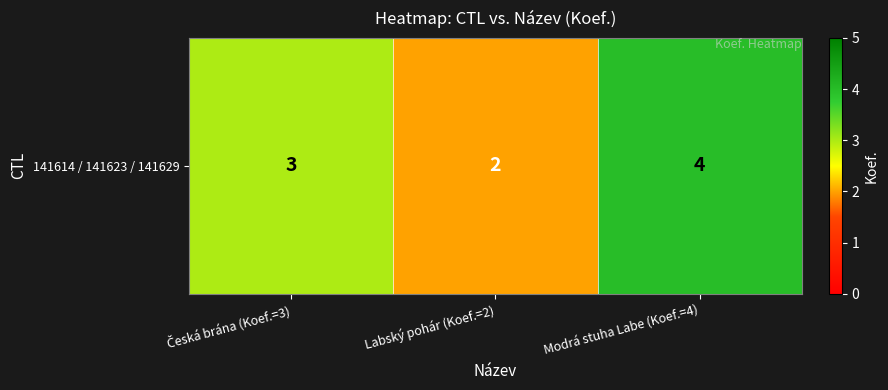

What is the minimum value shown in the chart?

2